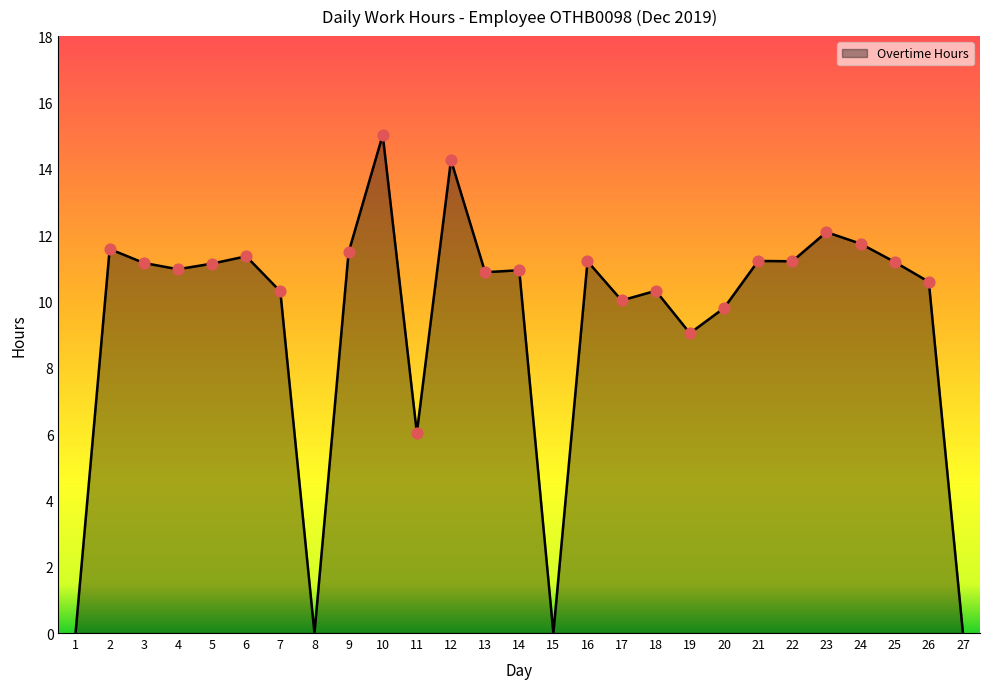

What is the change in value from 12 to 19?

-5.2